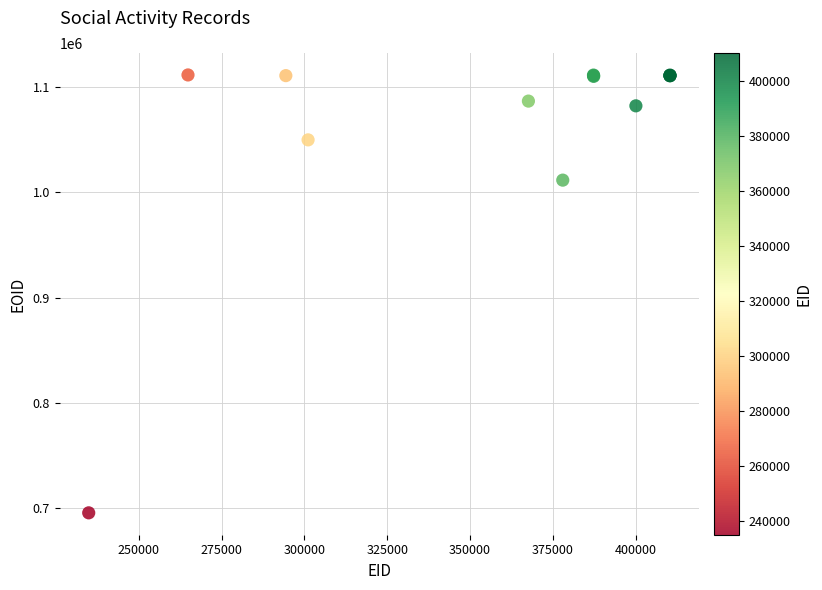

What Y value in the scatter plot is closest to 903476?

1011436